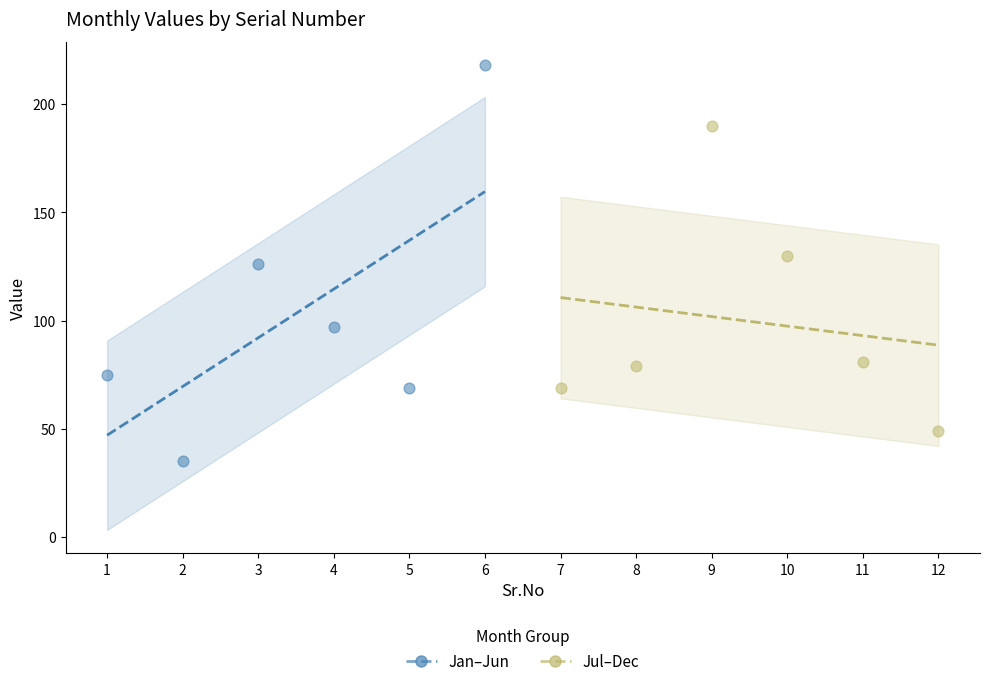

Which series has the widest spread of Y values?

Jan–Jun